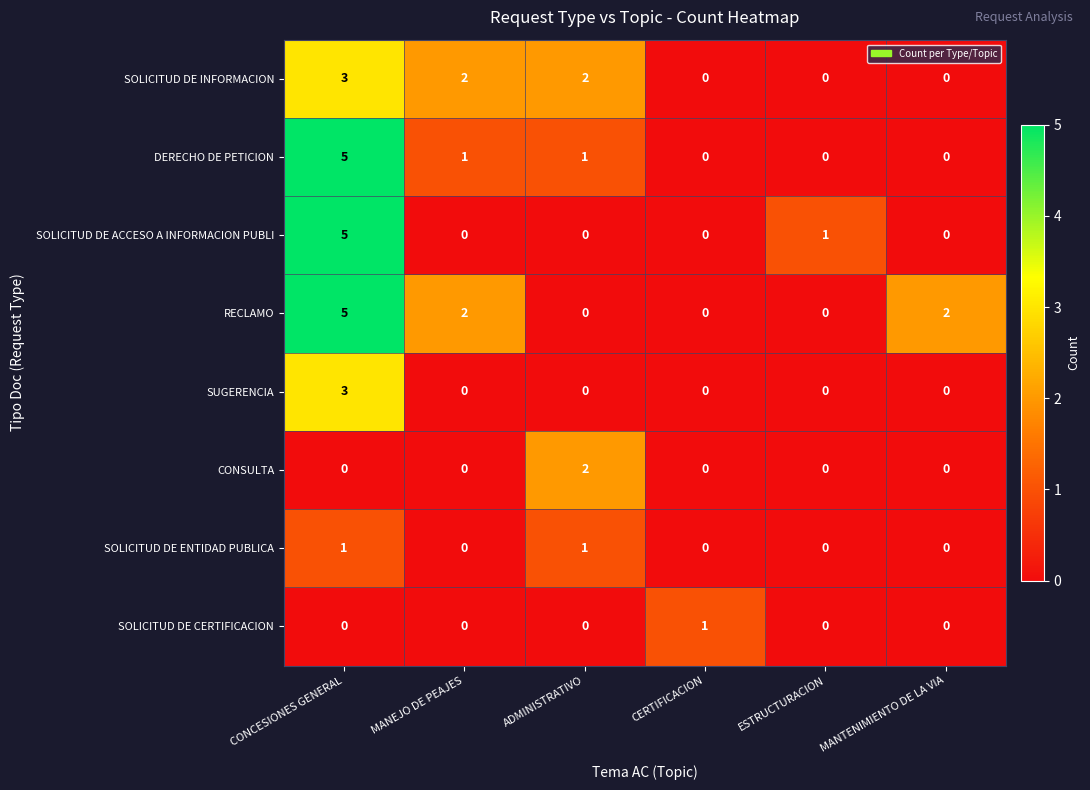

What is the spread (max minus min) of values at CONCESIONES GENERAL?

5